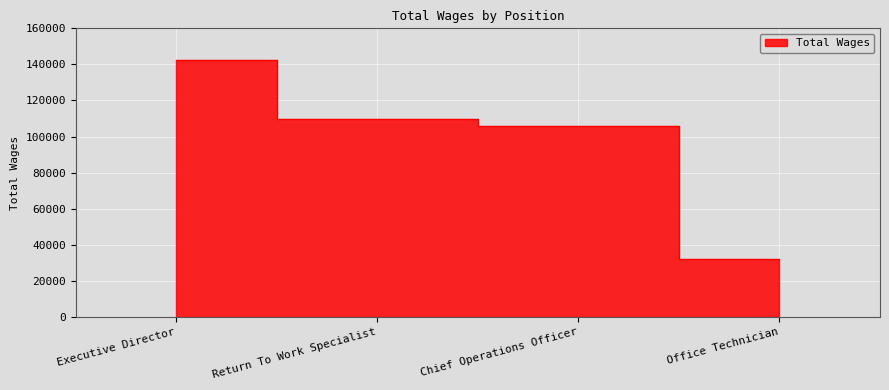

Is it true that the value at Executive Director is 218405?

False